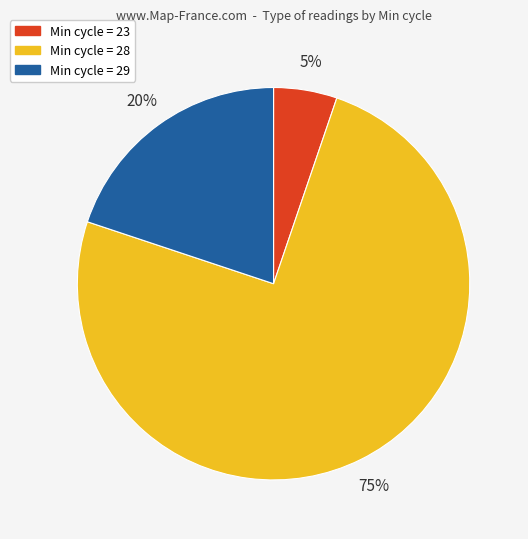

Is there a majority slice in this chart?

Yes